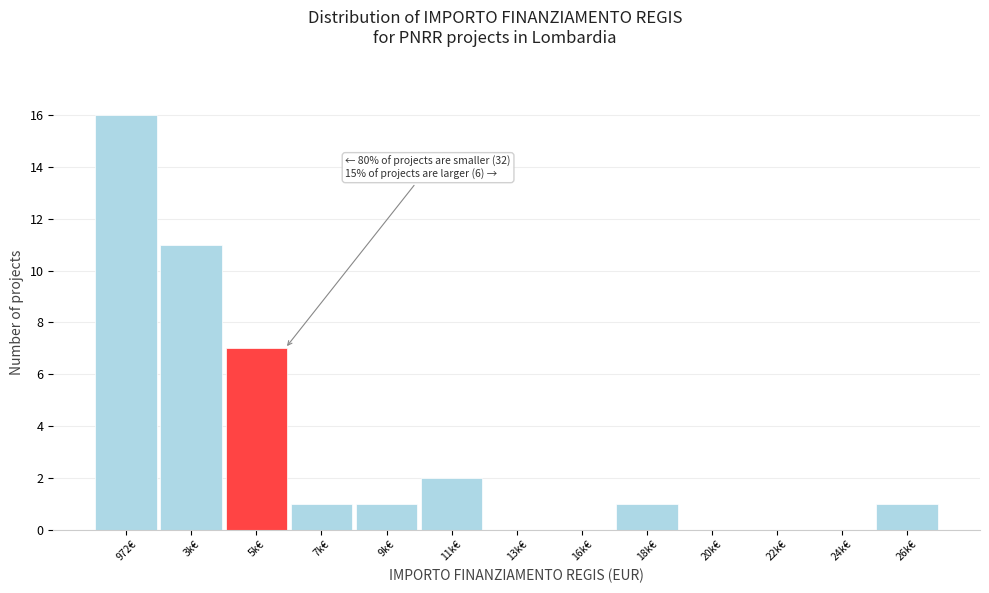

Reading left to right, what are all the values shown in this chart?

972€=16	3k€=11	5k€=7	7k€=1	9k€=1	11k€=2	13k€=0	16k€=0	18k€=1	20k€=0	22k€=0	24k€=0	26k€=1